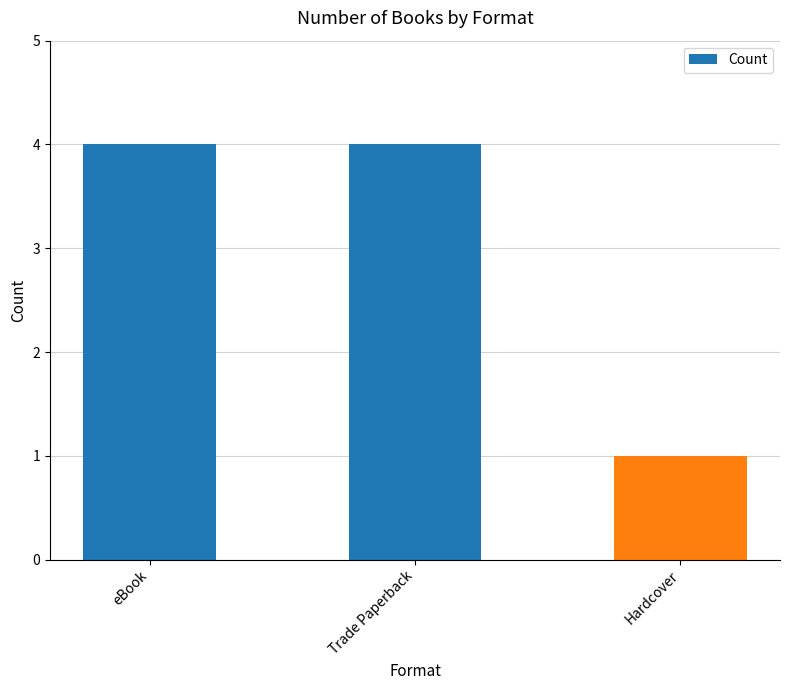

Which has a higher value, Trade Paperback or Hardcover?

Trade Paperback